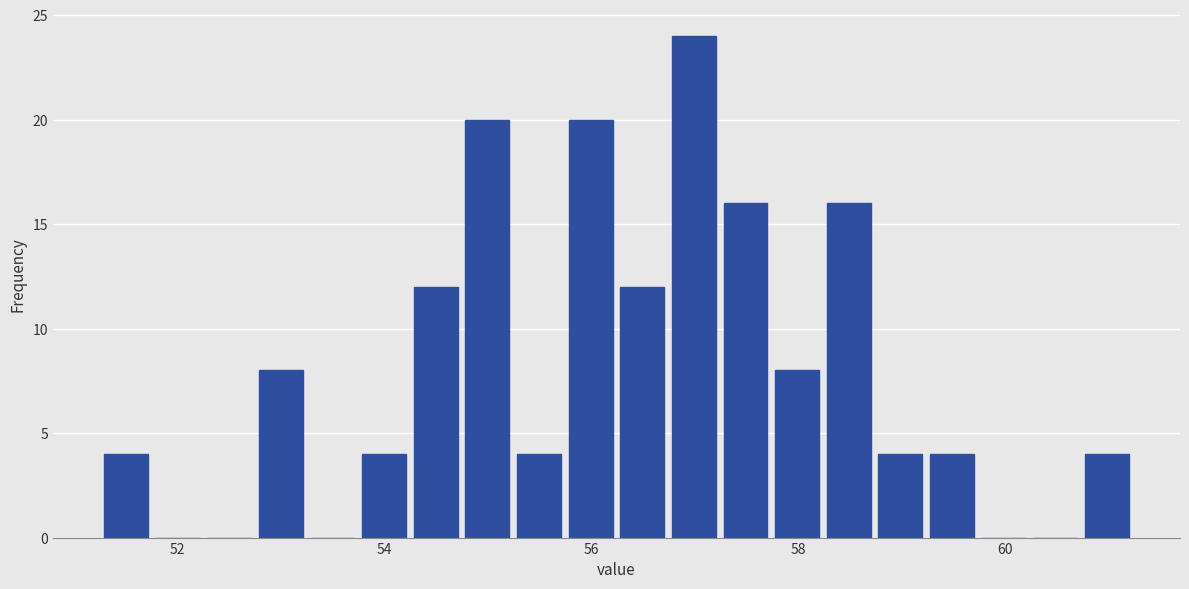

Around what value on the x-axis is the tallest bar? Give the approximate position of its centre, as read against the axis.

57.0